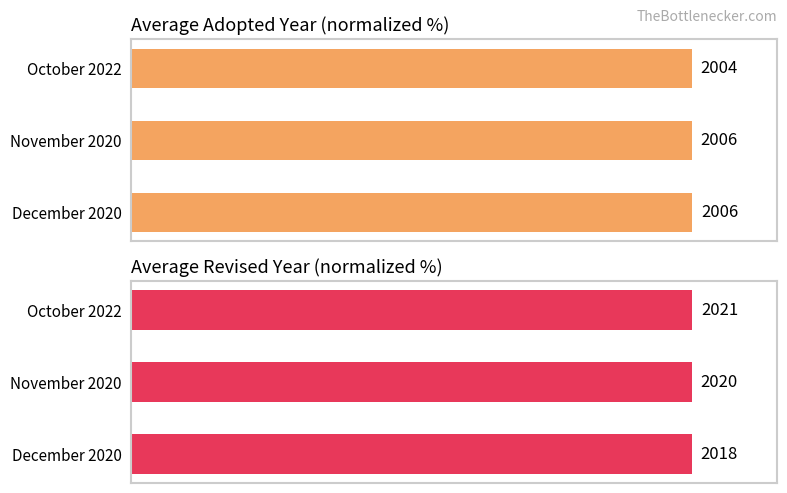

How many groups of bars are there?

3